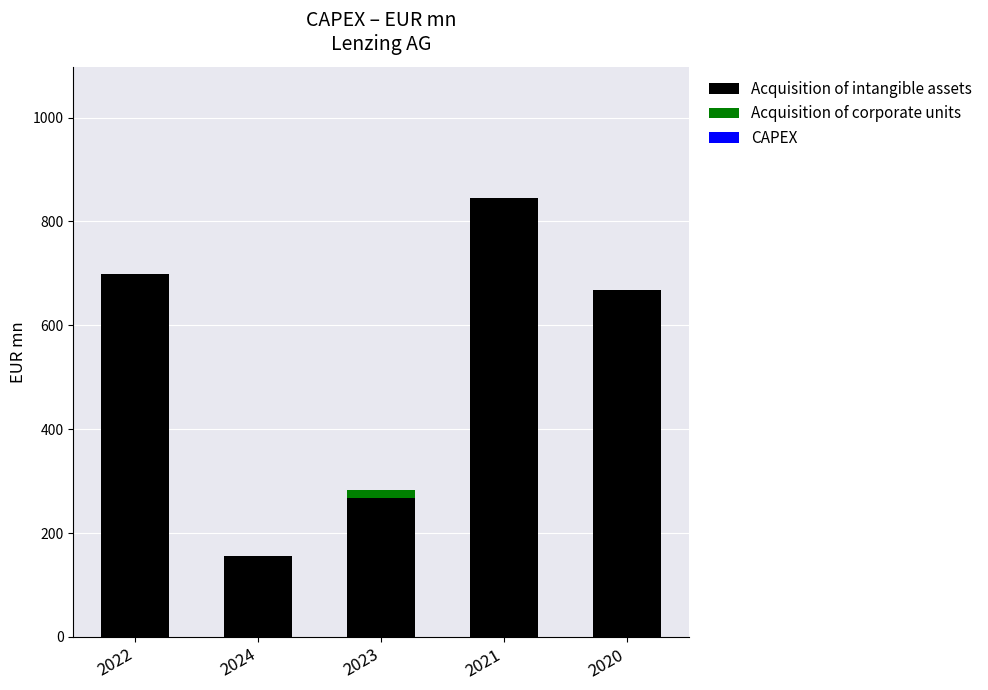

What is the total value across all series at 2020?

668.8